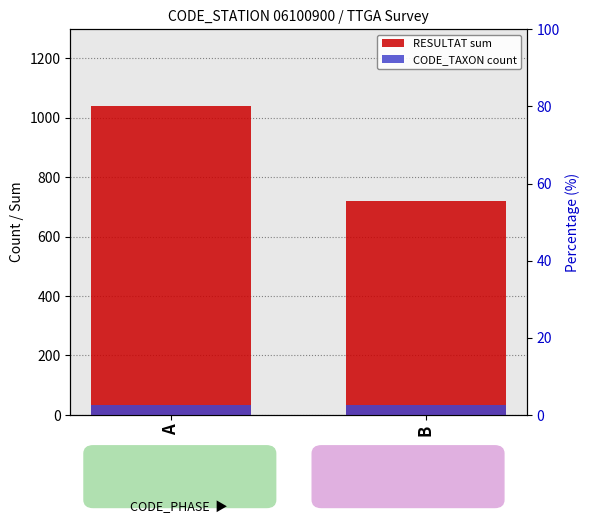

At which category is the sum across all series the highest?

A